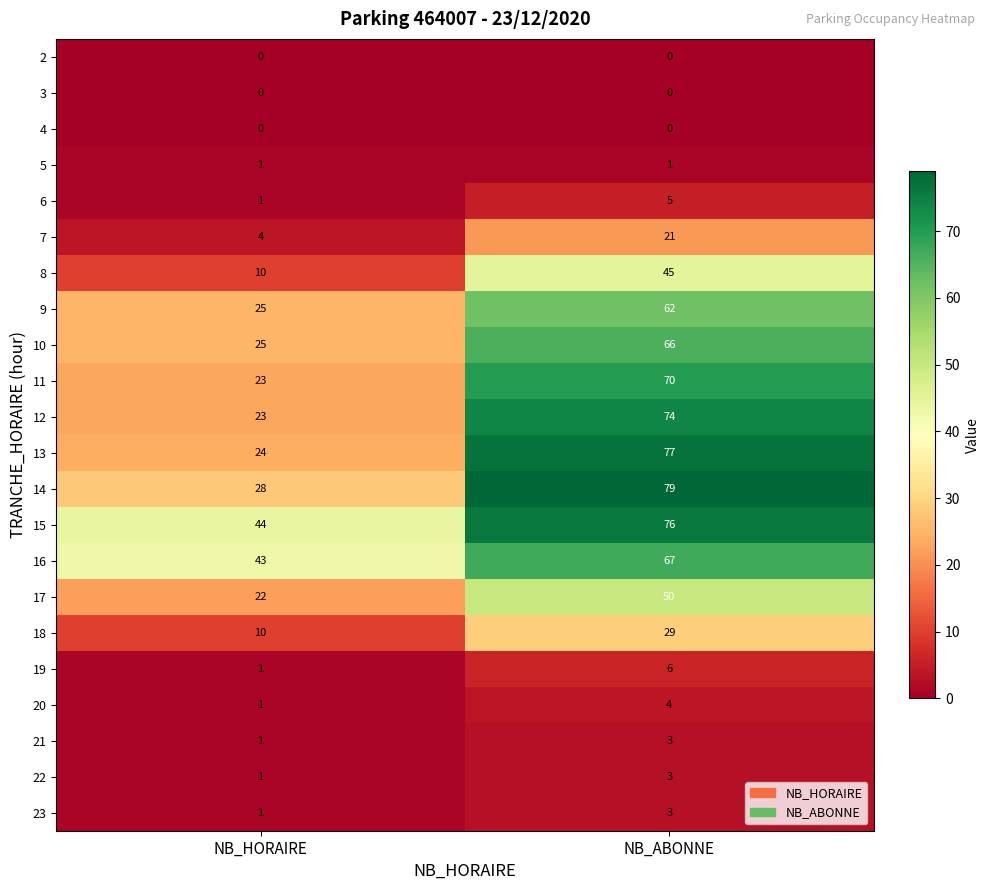

At which label does 10 reach its minimum?

NB_HORAIRE